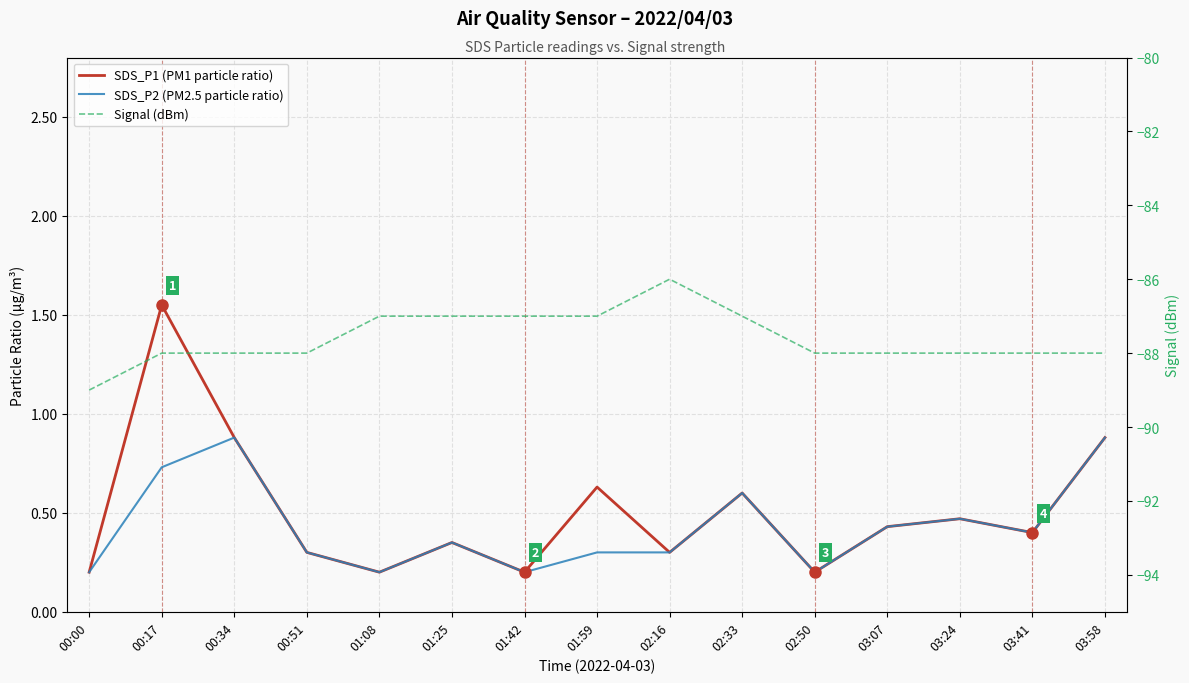

How many lines are shown in the chart?

3